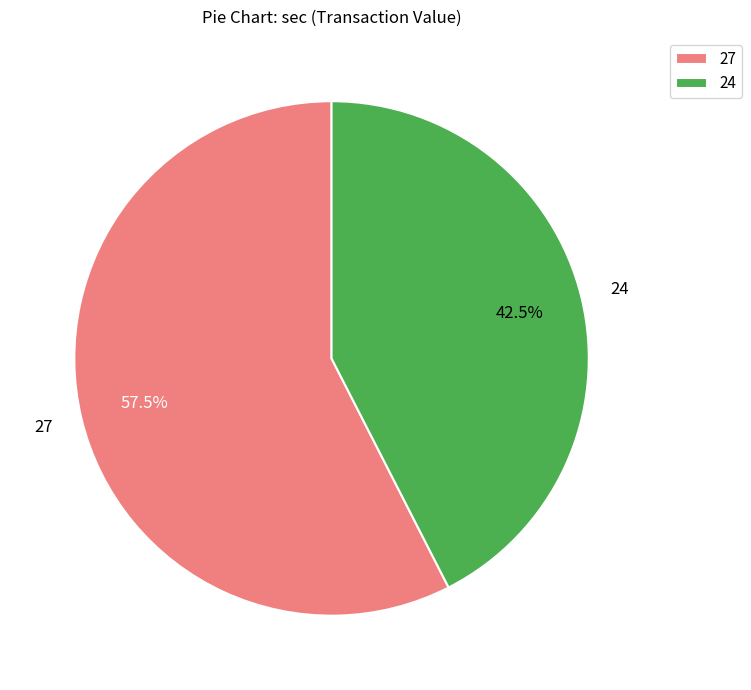

Rank the categories by value from highest to lowest.

27, 24